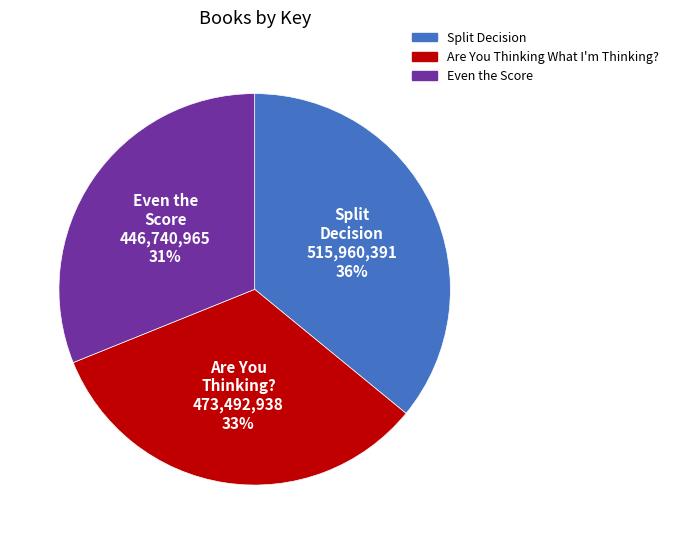

Does Are You Thinking What I'm Thinking? account for over 50% of the chart?

No